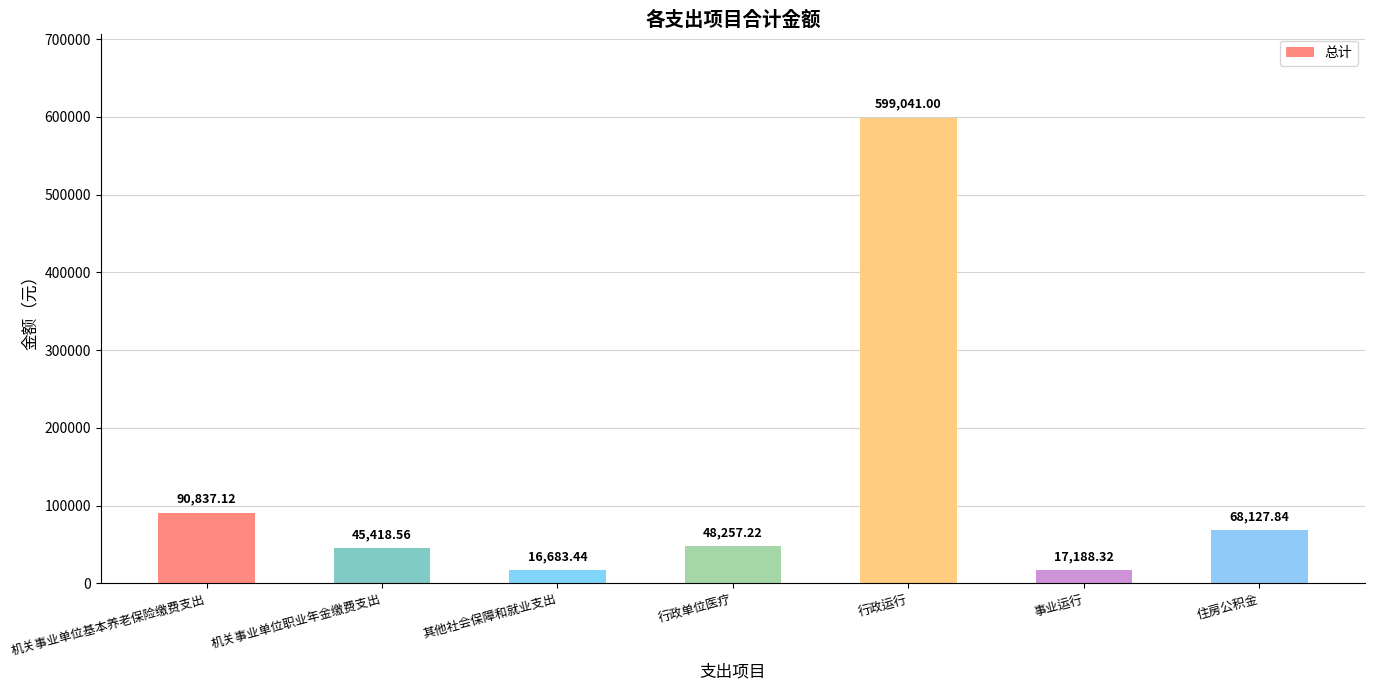

True or false: the data shows 73079.1 at 行政单位医疗.

False